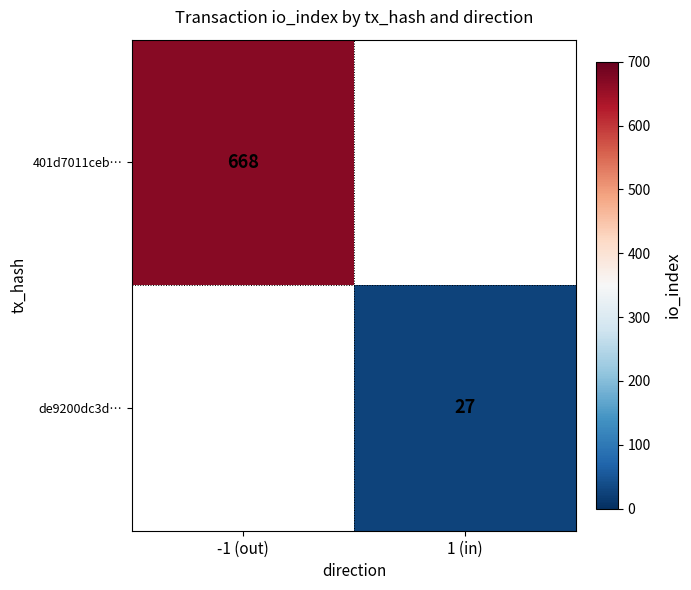

The 401d7011ceb… series shows 668 at -1 (out). True or false?

True